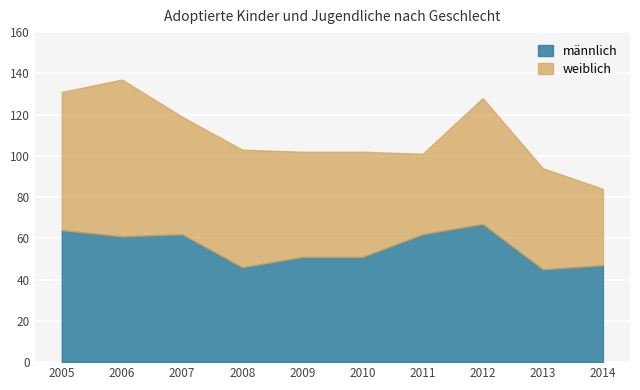

Where is the first local minimum for männlich?

2006